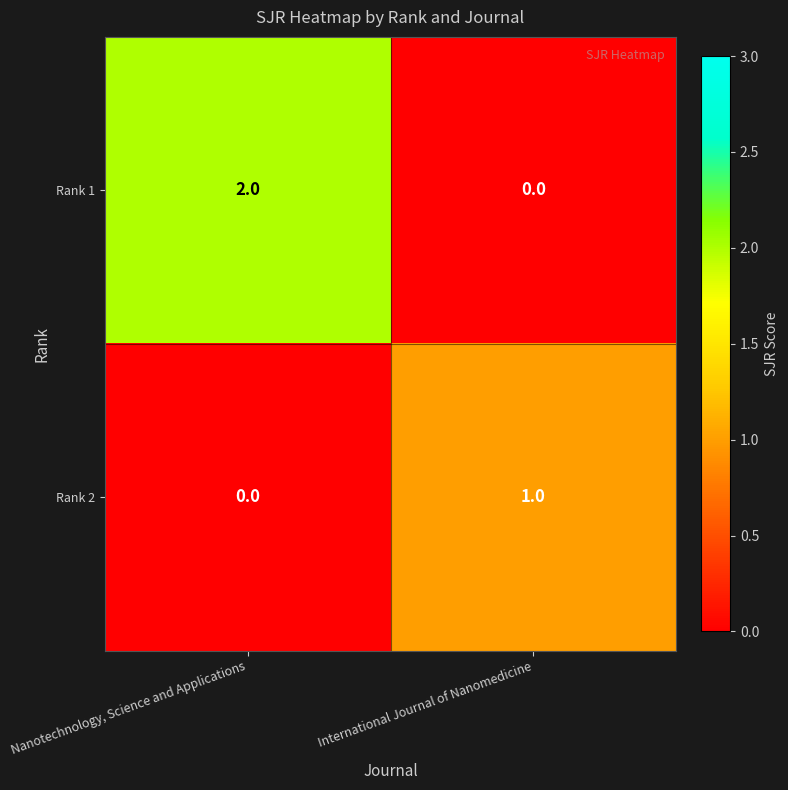

Reading left to right, transcribe all the data shown in this chart.

Rank 1: 2	0
Rank 2: 0	1